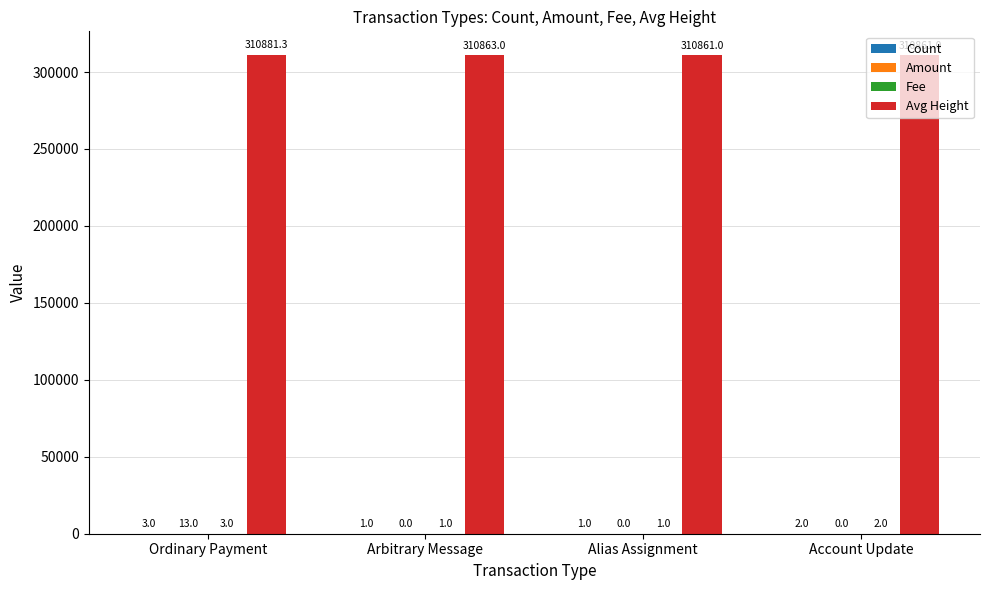

What is the sum of the Avg Height values at Account Update and Alias Assignment?

621722.0